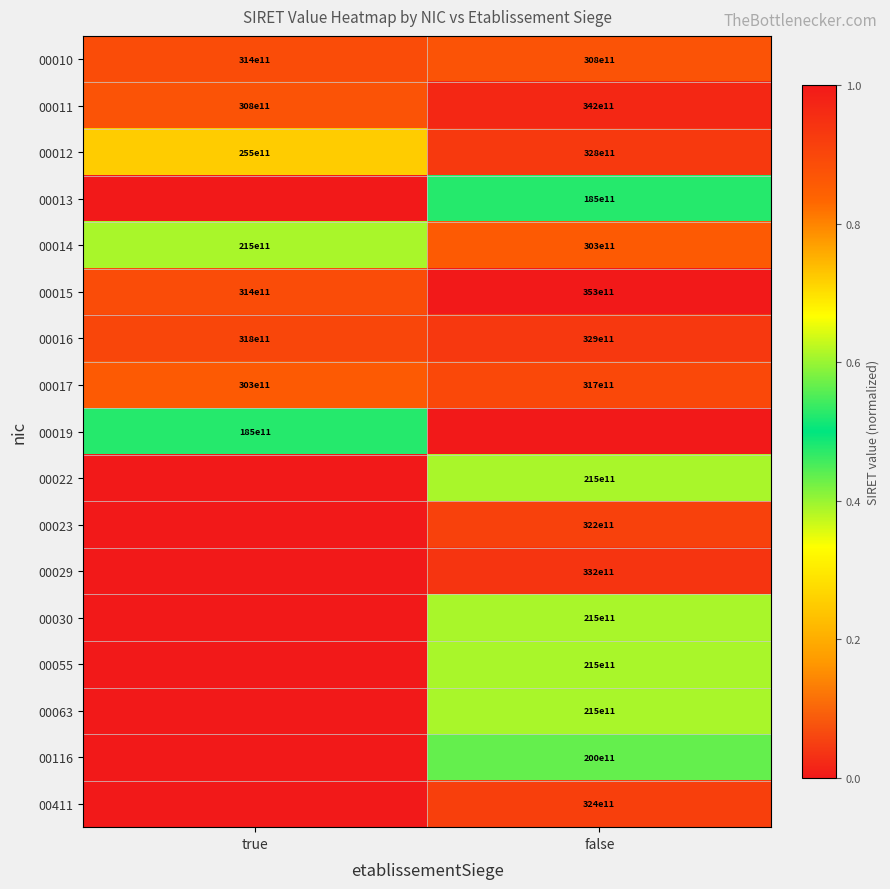

What is the difference between the maximum and minimum values in the 00011 series?

3400000000000